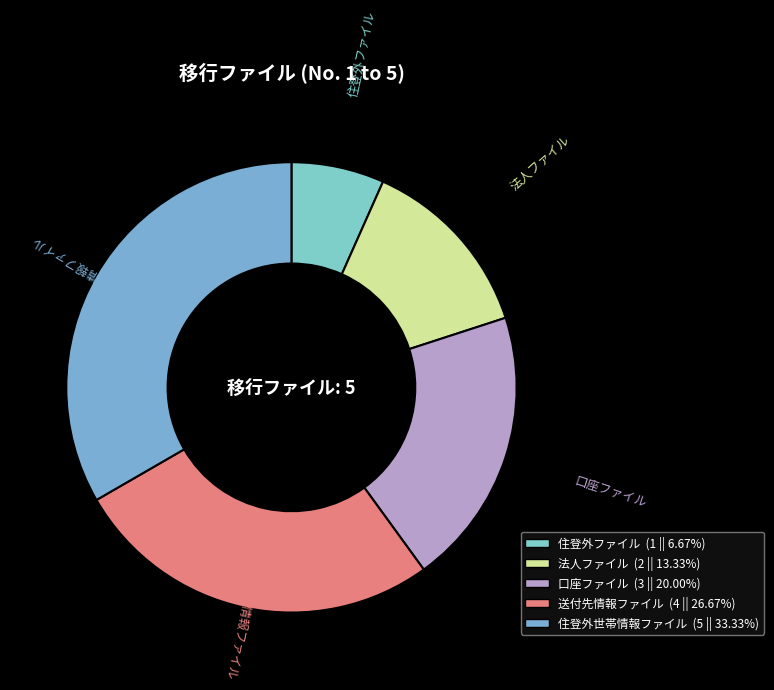

Does any single category account for the majority?

No